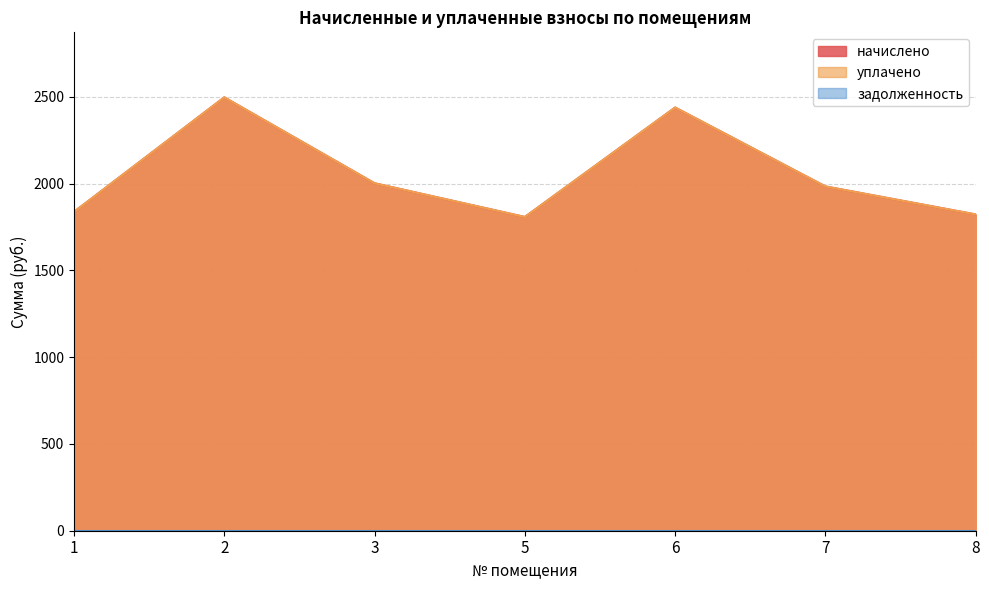

Does the chart display data point markers on the line(s)?

No